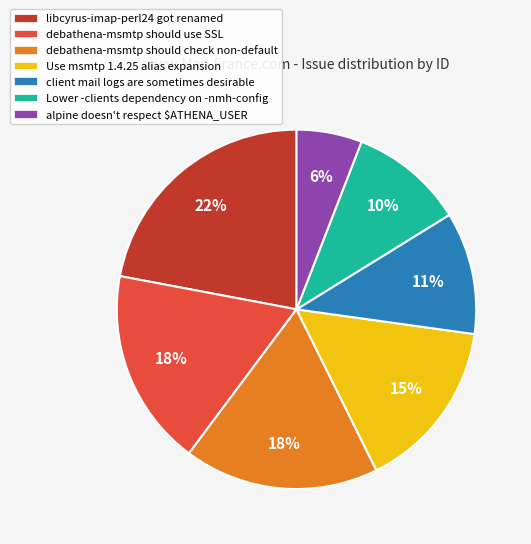

Is there a majority slice in this chart?

No